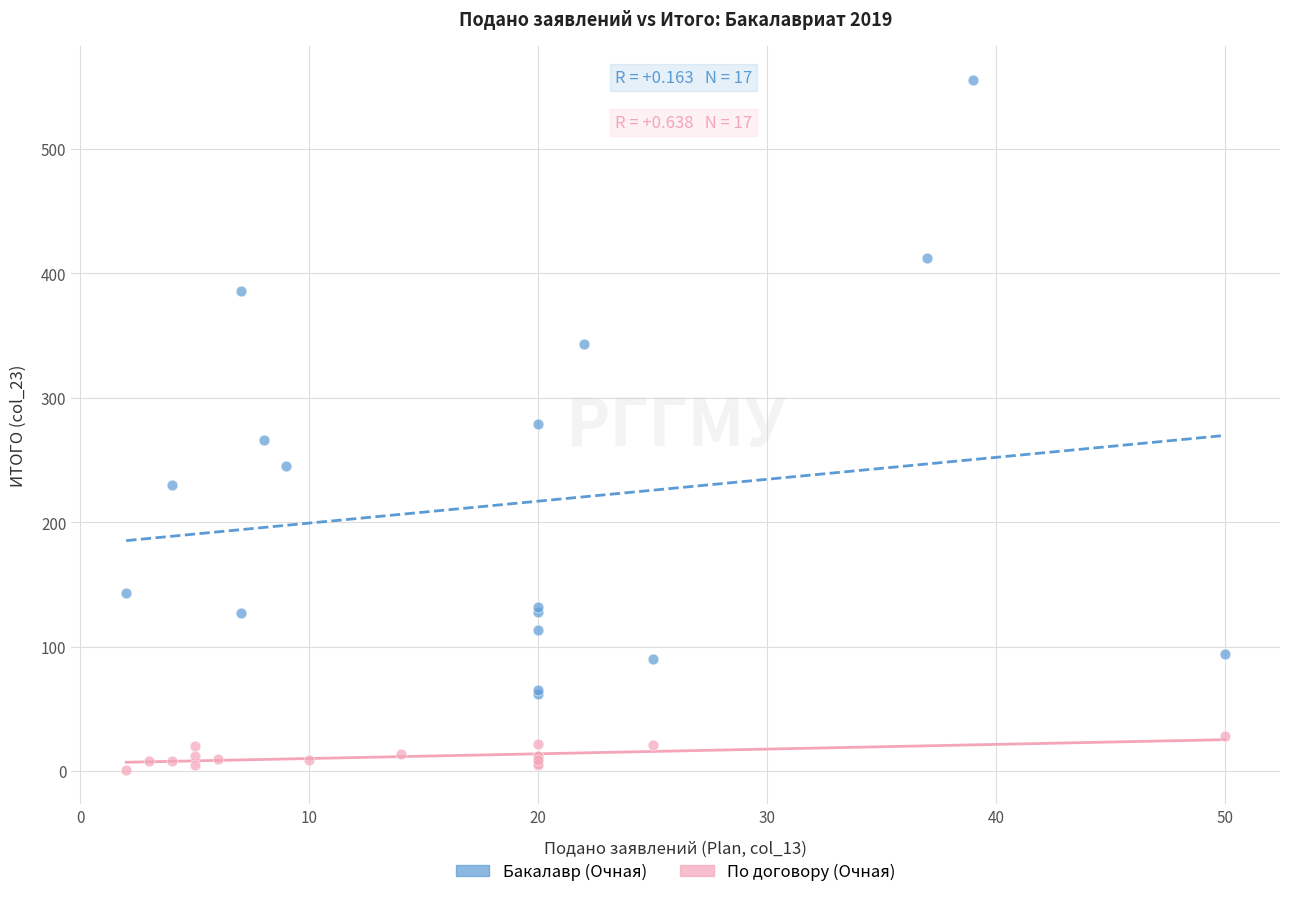

What are all the series names shown in the legend?

Бакалавр (Очная), По договору (Очная)